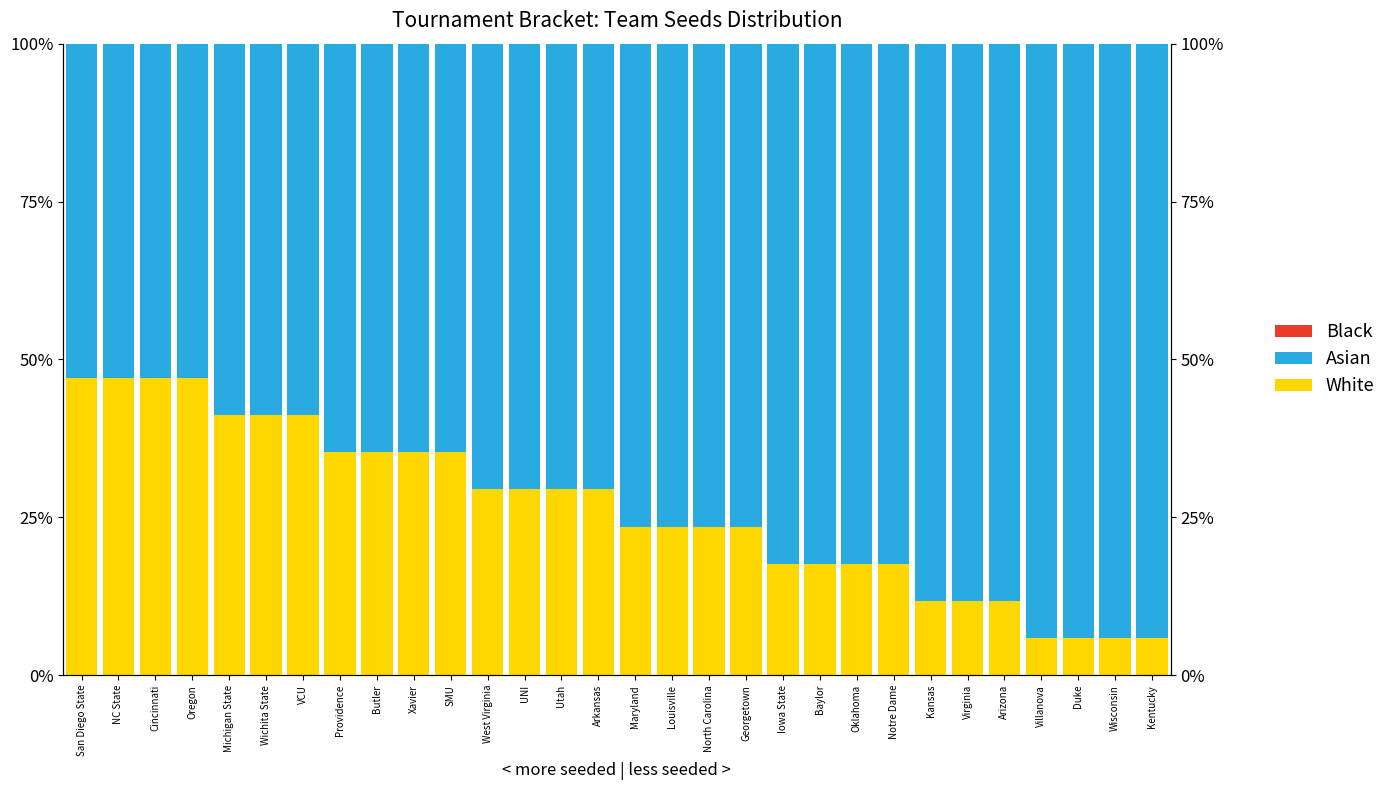

At which label does Black reach its peak?

Villanova